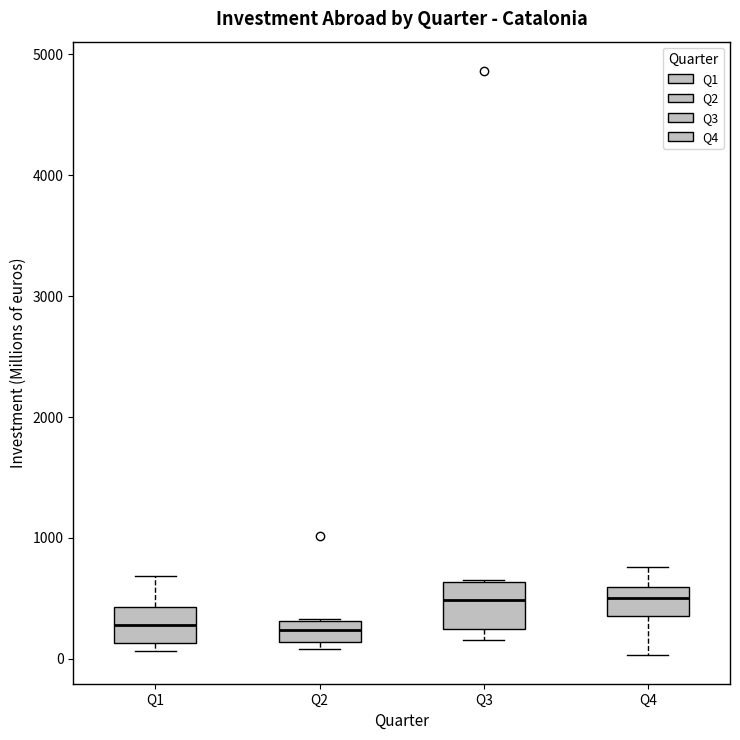

Reading left to right, read every box against the y-axis: the position of its median line, the range the box covers, and the ends of its whiskers. The values are not printed on the chart, so give them approximately, as read against the axis.

Q1: median 300, box 100 to 400, whiskers 100 (just below the box's lower edge) to 700
Q2: median 200, box 100 to 300, whiskers 100 (just below the box's lower edge) to 300
Q3: median 500, box 200 to 600, whiskers 200 (just below the box's lower edge) to 700
Q4: median 500, box 400 to 600, whiskers 0 to 800